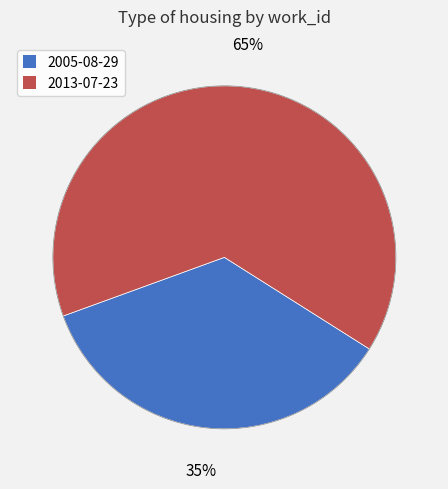

The 2013-07-23 slice represents 79% of the pie. True or false?

False